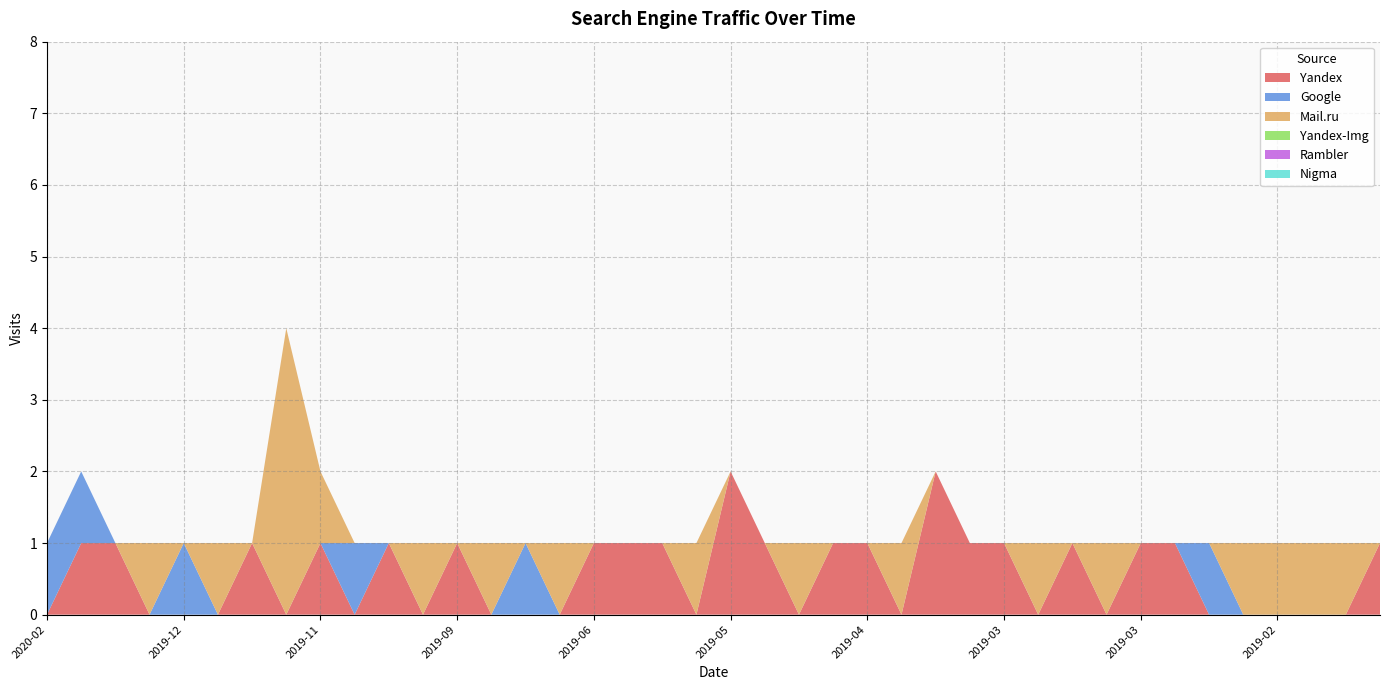

Reading left to right, extract all data points from this chart.

Yandex: 0	1	1	0	0	0	1	0	1	0	1	0	1	0	0	0	1	1	1	0	2	1	0	1	1	0	2	1	1	0	1	0	1	1	0	0	0	0	0	1
Google: 1	1	0	0	1	0	0	0	0	1	0	0	0	0	1	0	0	0	0	0	0	0	0	0	0	0	0	0	0	0	0	0	0	0	1	0	0	0	0	0
Mail.ru: 0	0	0	1	0	1	0	4	1	0	0	1	0	1	0	1	0	0	0	1	0	0	1	0	0	1	0	0	0	1	0	1	0	0	0	1	1	1	1	0
Yandex-Img: 0	0	0	0	0	0	0	0	0	0	0	0	0	0	0	0	0	0	0	0	0	0	0	0	0	0	0	0	0	0	0	0	0	0	0	0	0	0	0	0
Rambler: 0	0	0	0	0	0	0	0	0	0	0	0	0	0	0	0	0	0	0	0	0	0	0	0	0	0	0	0	0	0	0	0	0	0	0	0	0	0	0	0
Nigma: 0	0	0	0	0	0	0	0	0	0	0	0	0	0	0	0	0	0	0	0	0	0	0	0	0	0	0	0	0	0	0	0	0	0	0	0	0	0	0	0